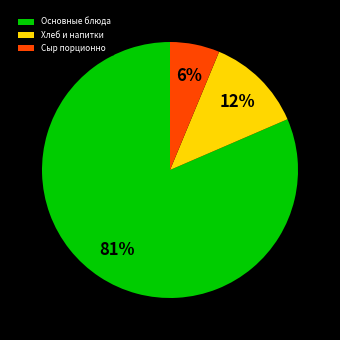

True or false: Сыр порционно accounts for 1% of the total.

False